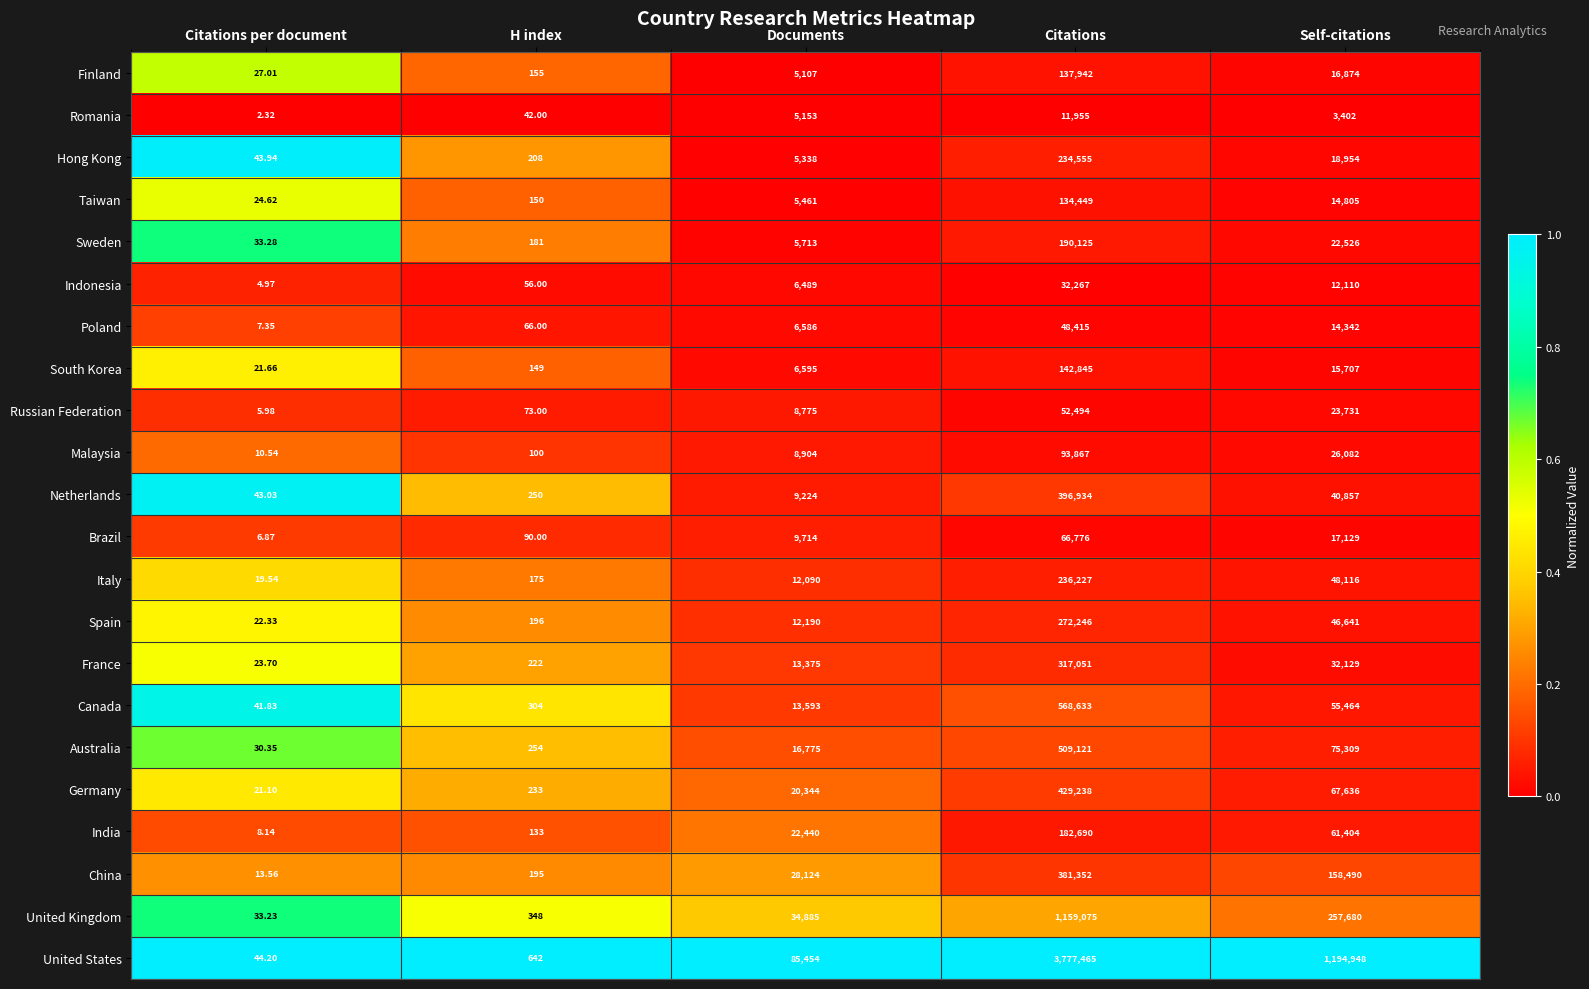

Which series has the largest total across all categories?

United States